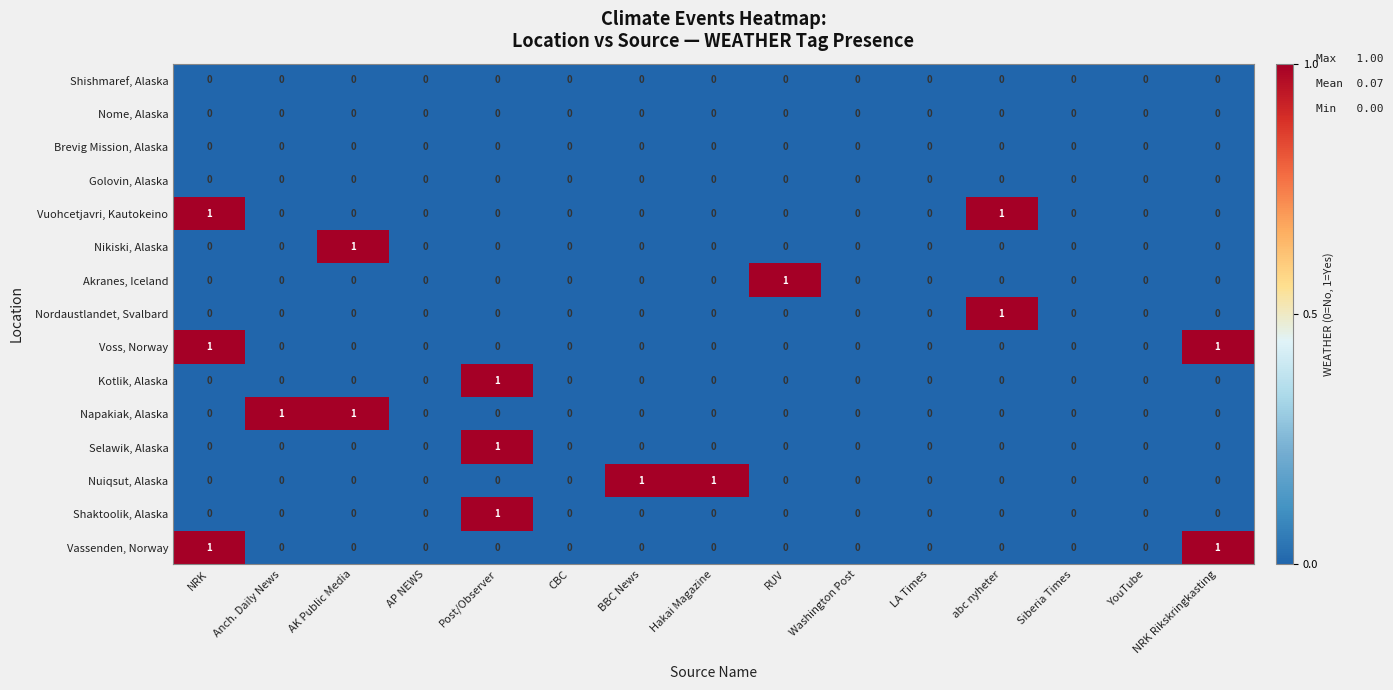

Count the Nordaustlandet, Svalbard values in the range 0 to 1.

15